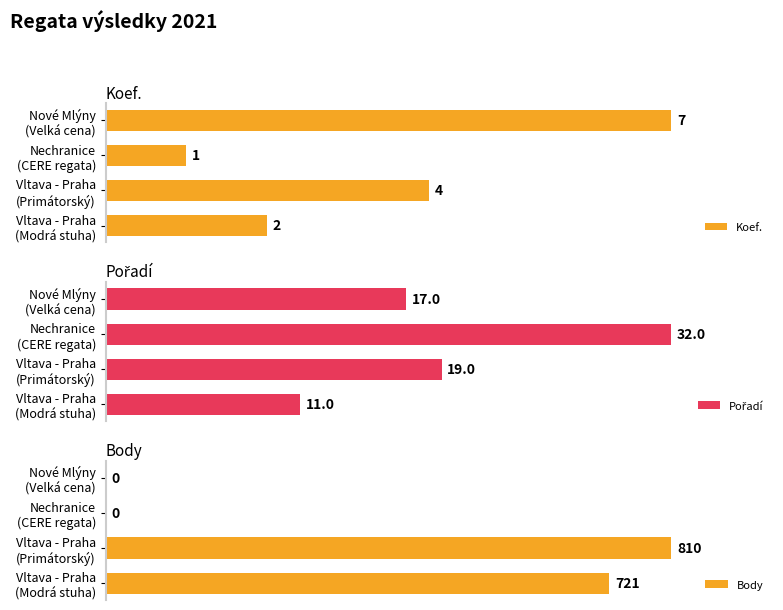

What is the sum of all Body values?

1531